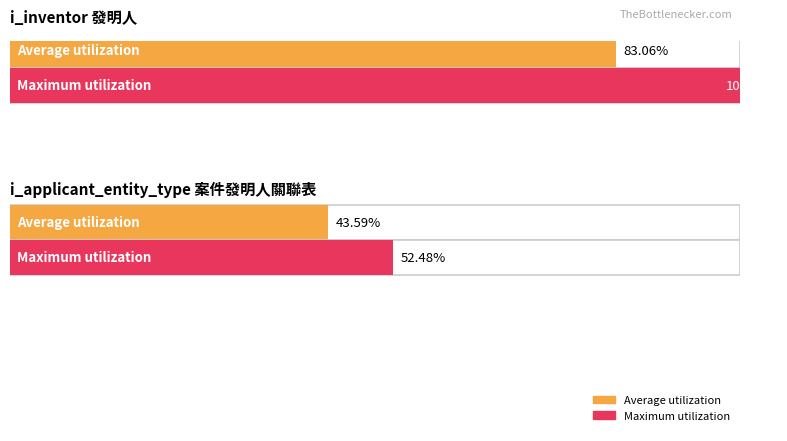

True or false: Average utilization has a value of 33 at first_name_cn.

False